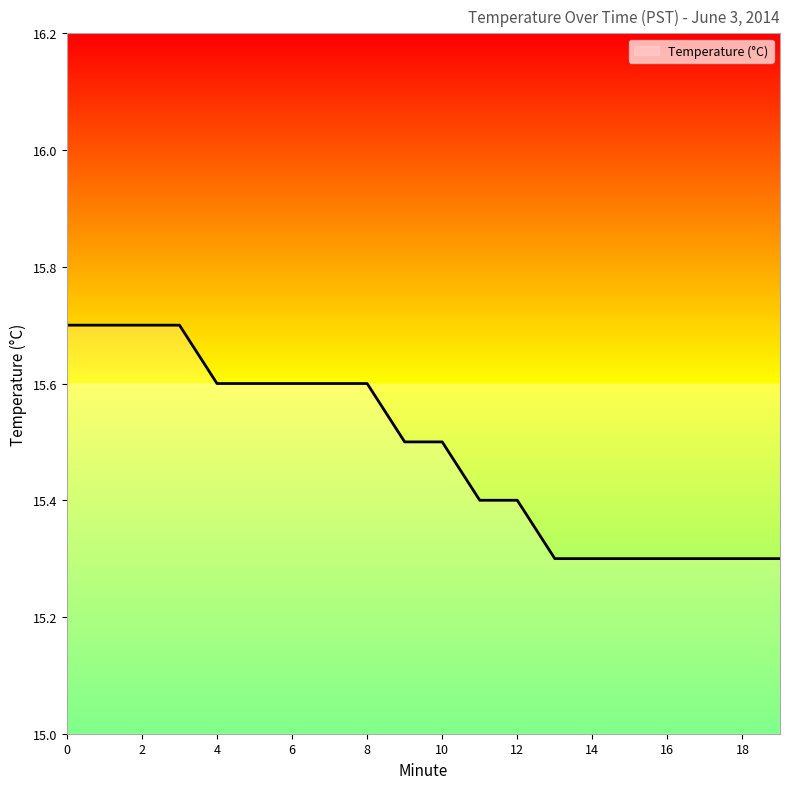

What is the maximum value shown in the chart?

15.7